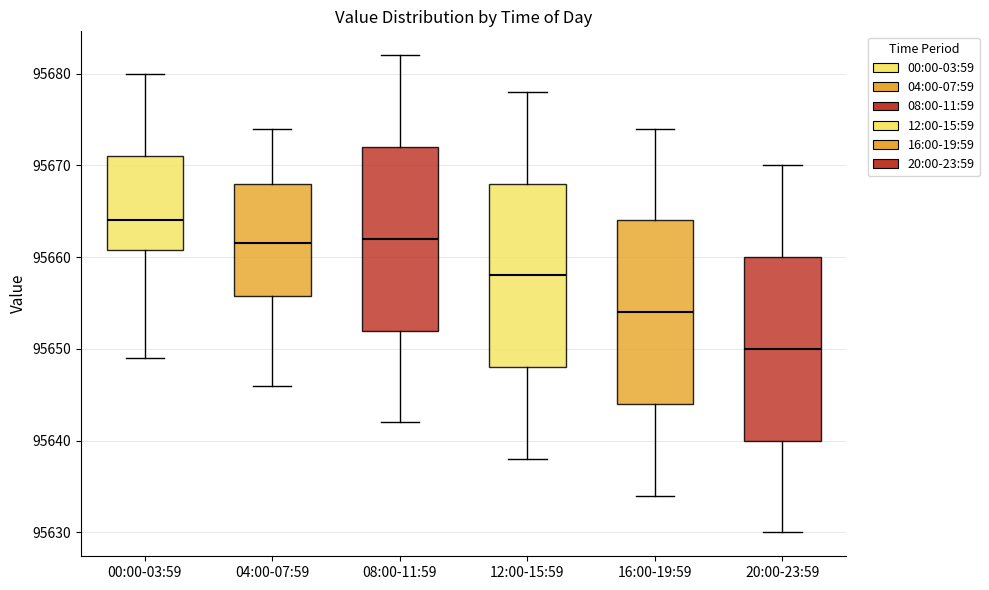

Which box has the highest median line?

00:00-03:59